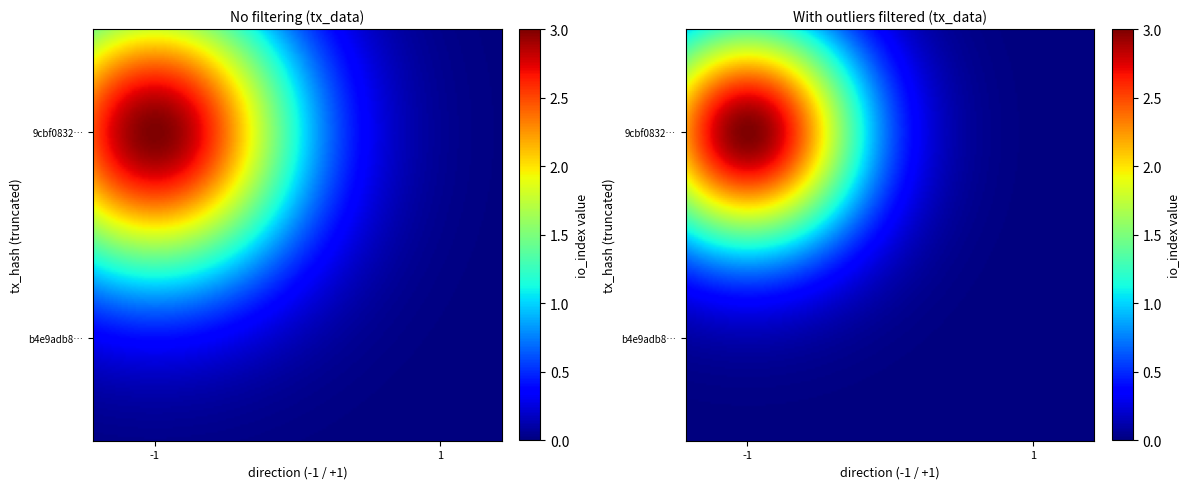

What is the difference between the b4e9adb8b0793a75914330c4df6539339489269 values at direction and io_index?

1.0